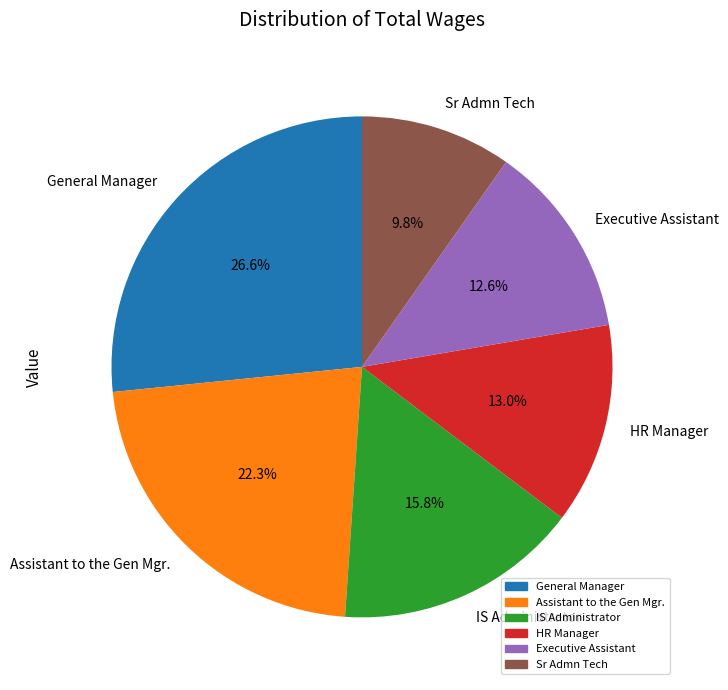

What percentage is the General Manager slice, to the nearest percent?

27%